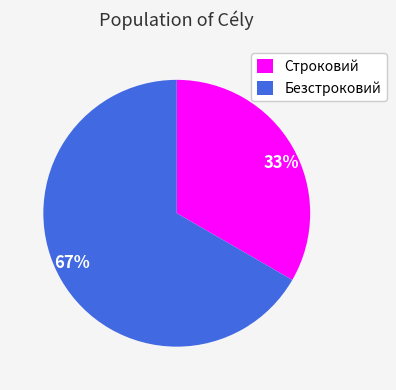

True or false: Безстроковий accounts for 67% of the total.

True